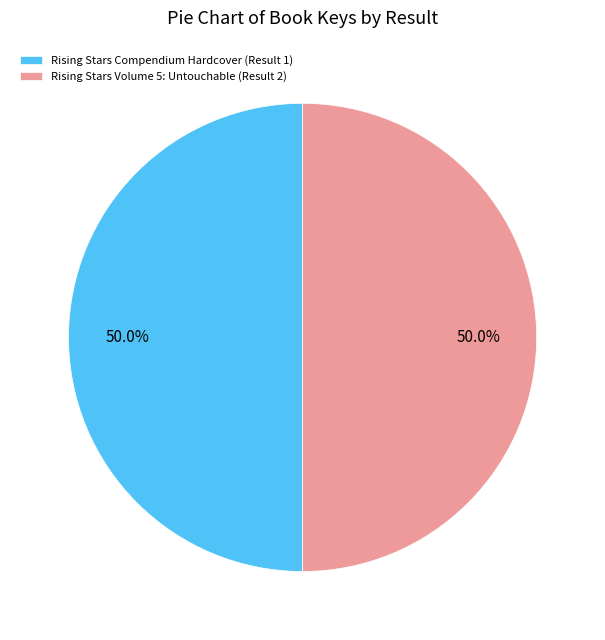

What portion of the pie excludes Rising Stars Volume 5: Untouchable (Result 2)?

50.0%